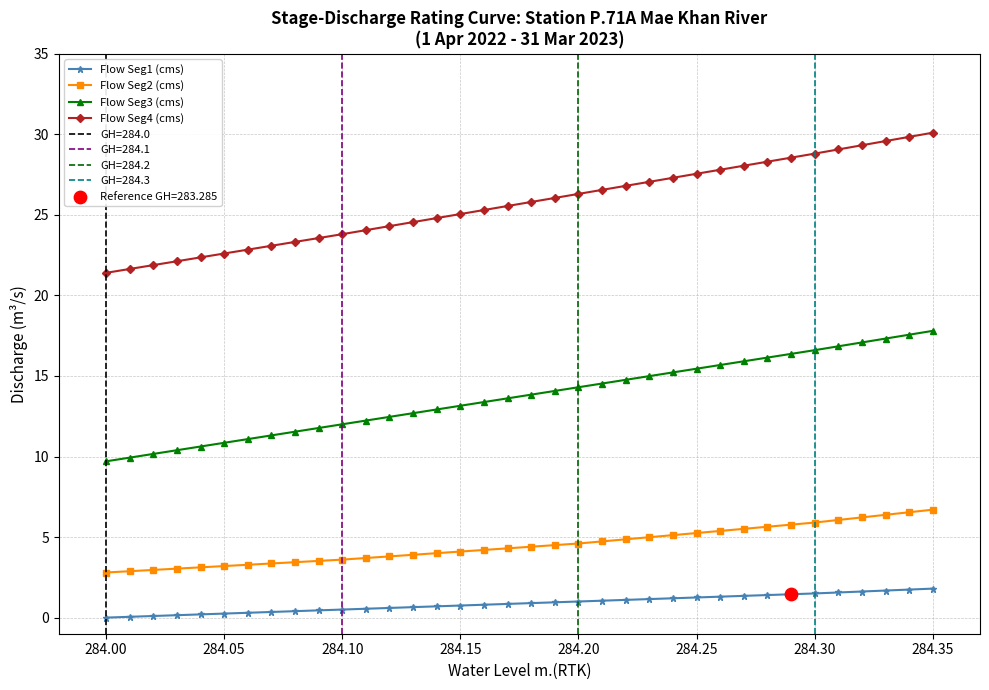

Which series has the widest spread of Y values?

Flow Seg4 (cms)